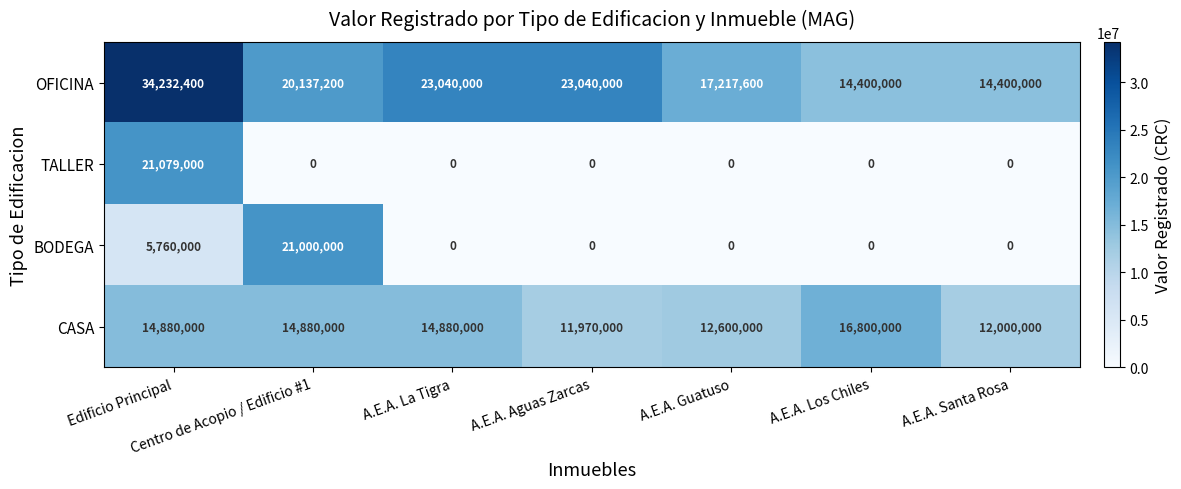

At which category is the sum across all series the highest?

Edificio Principal